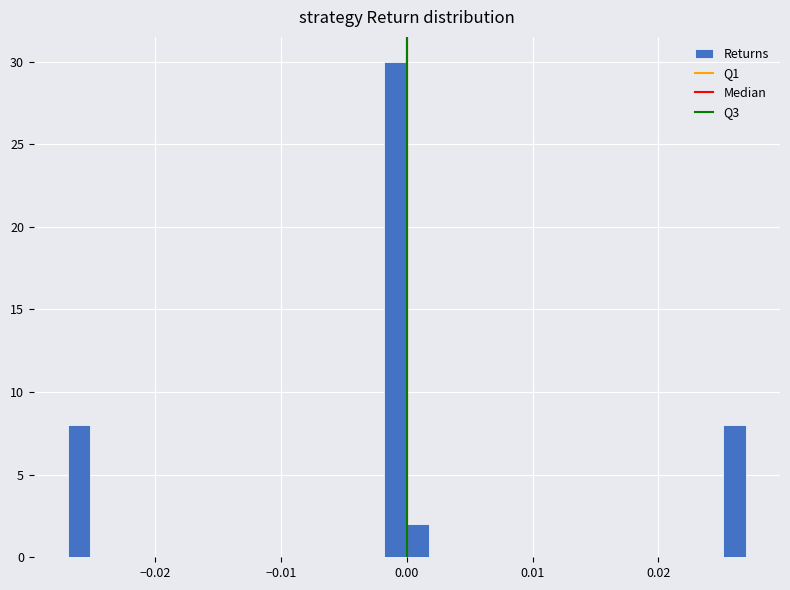

Read against the x-axis, roughly where is the centre of the tallest bar?

-0.001